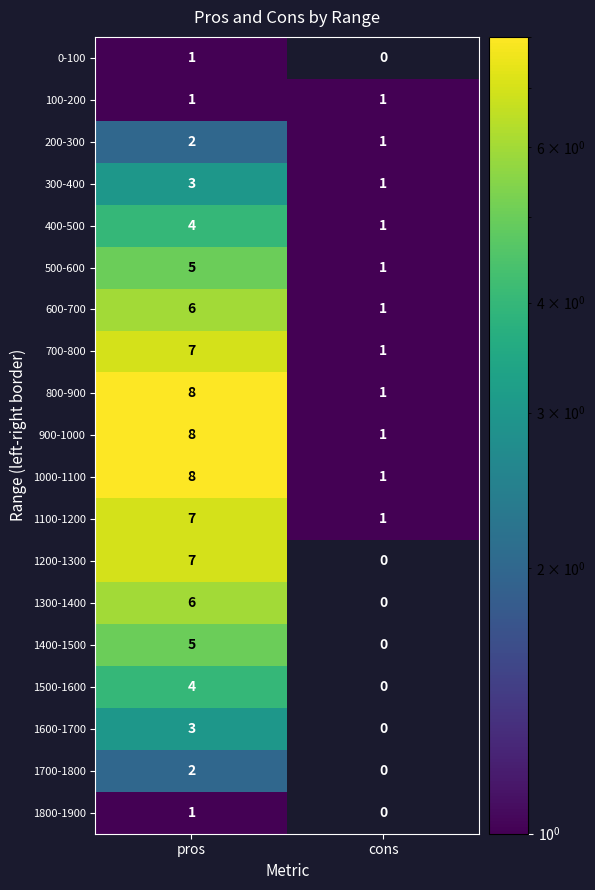

True or false: 300-400 has a value of 0 at cons.

False